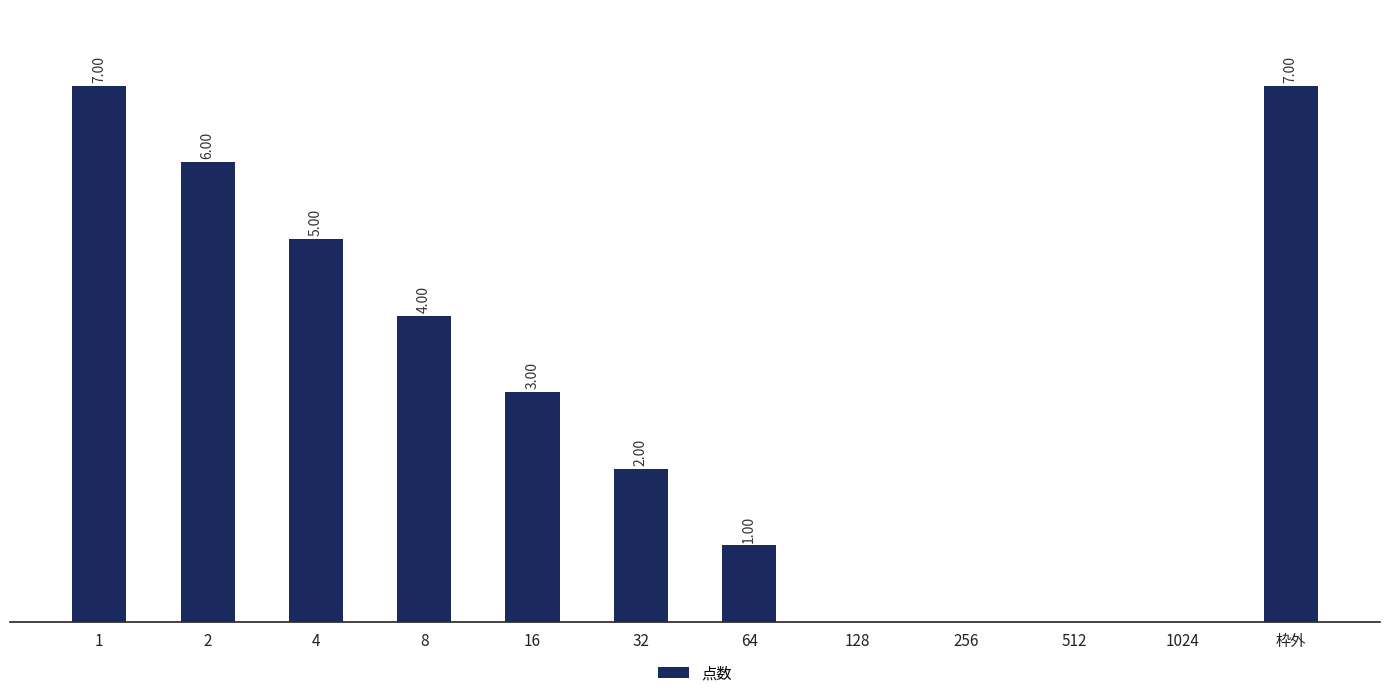

Are the bars horizontal?

No